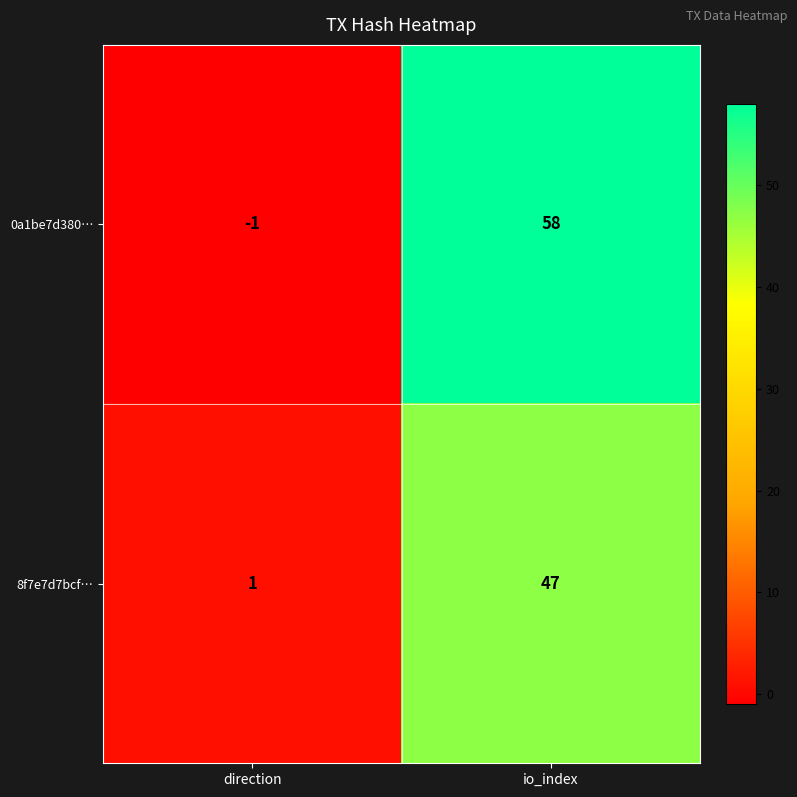

Which label corresponds to the smallest value in the chart?

direction